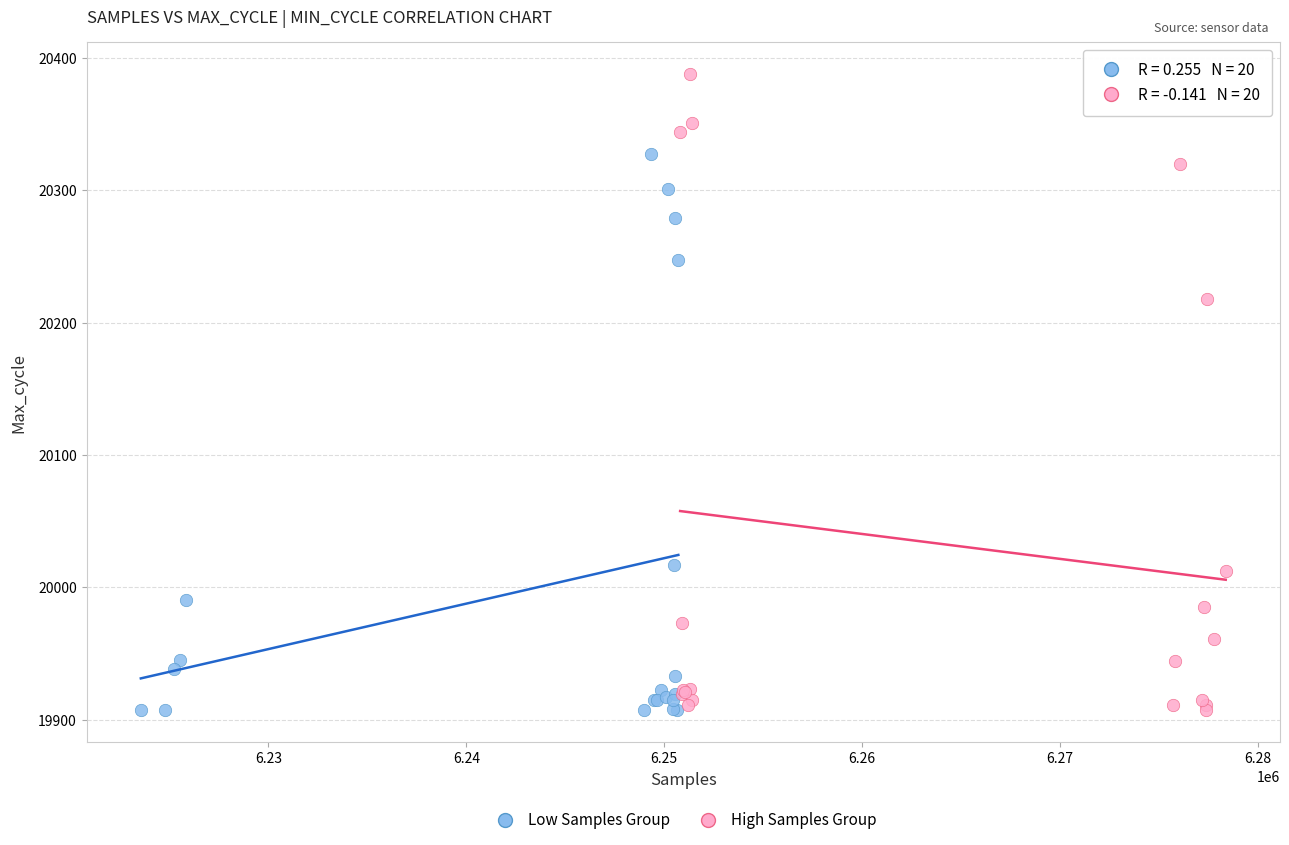

Which series has the widest spread of Y values?

High Samples Group